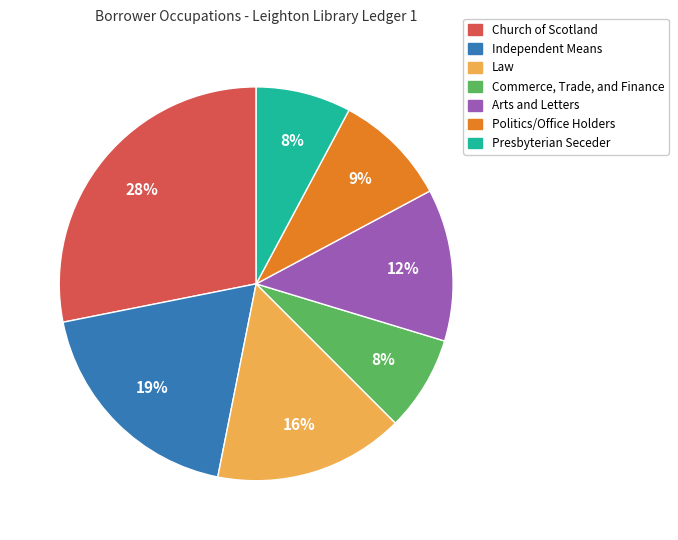

Combined, do Presbyterian Seceder and Politics/Office Holders account for over 50%?

No